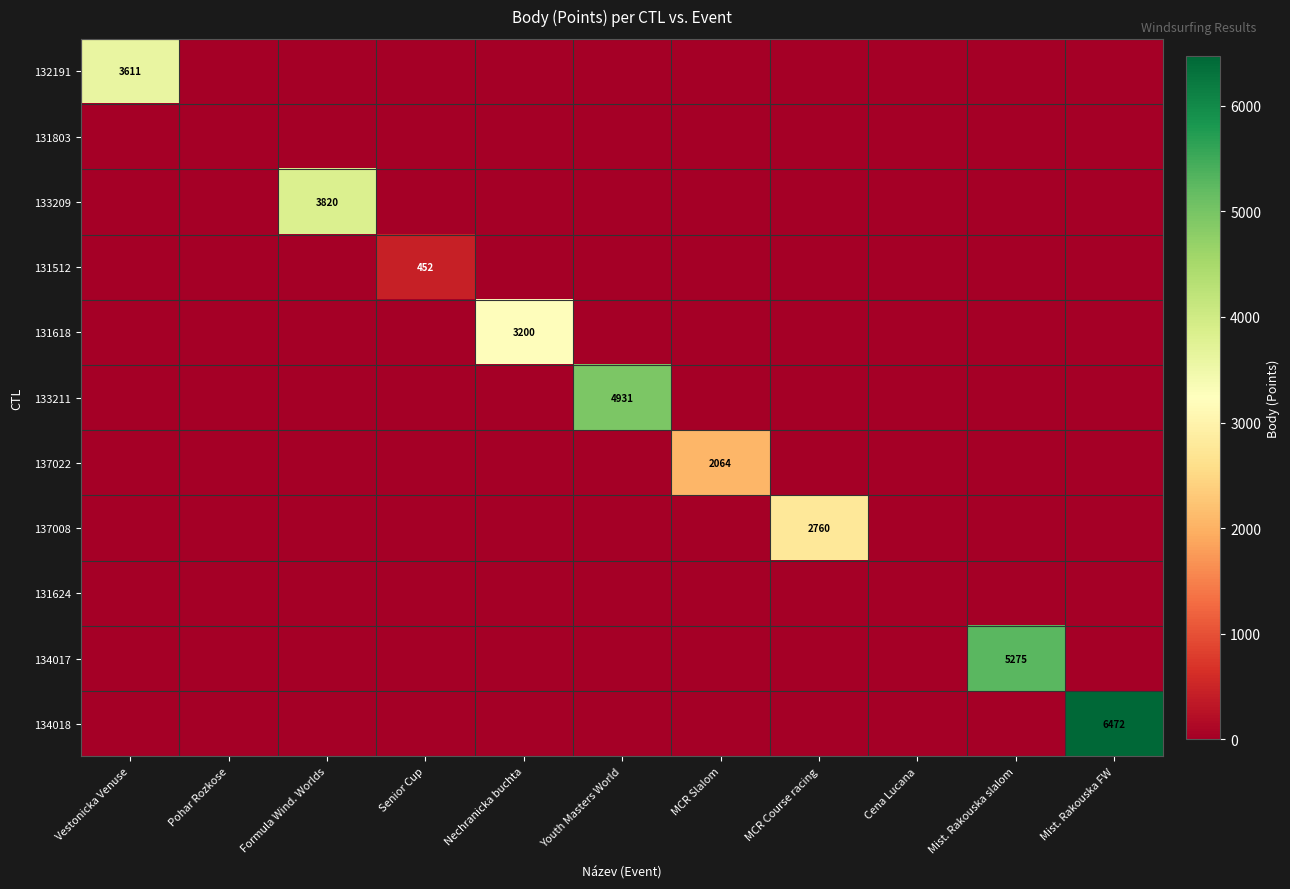

Which category has the highest value in the 133211 series?

Youth Masters World